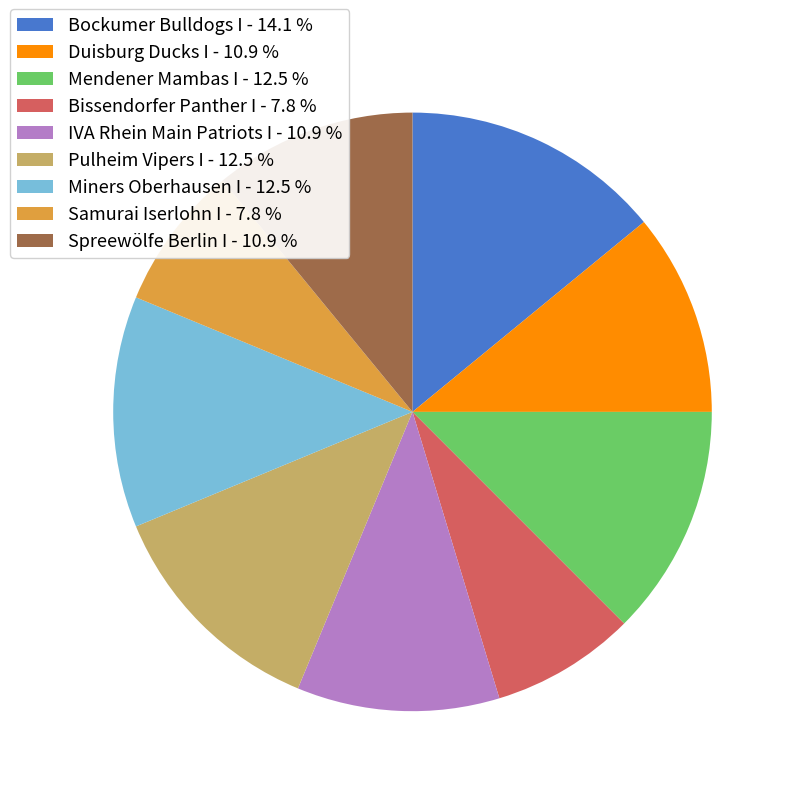

Is there any slice that represents more than half of the pie?

No